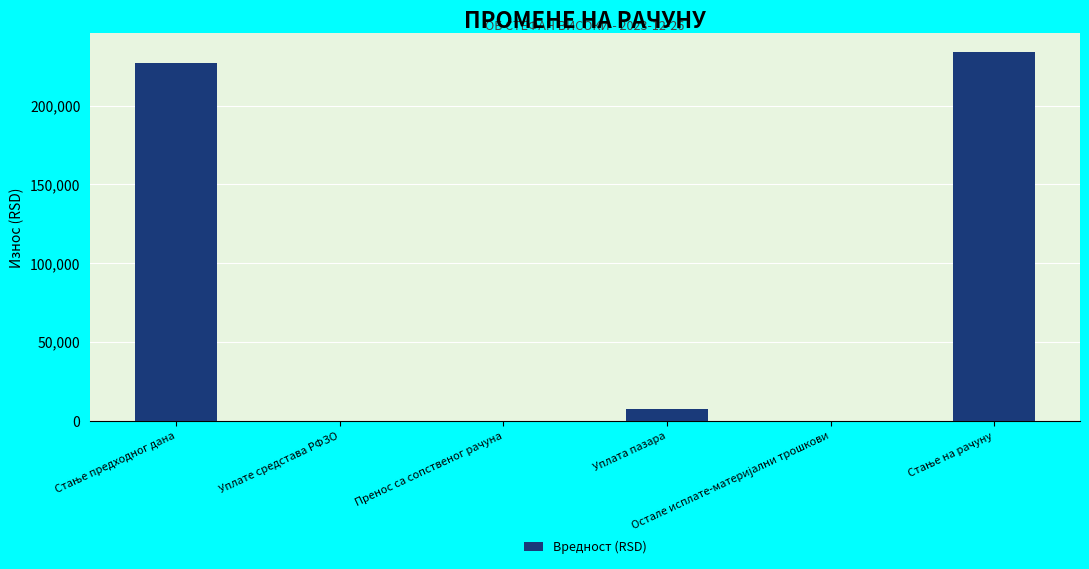

What is the maximum value shown in the chart?

234027.3